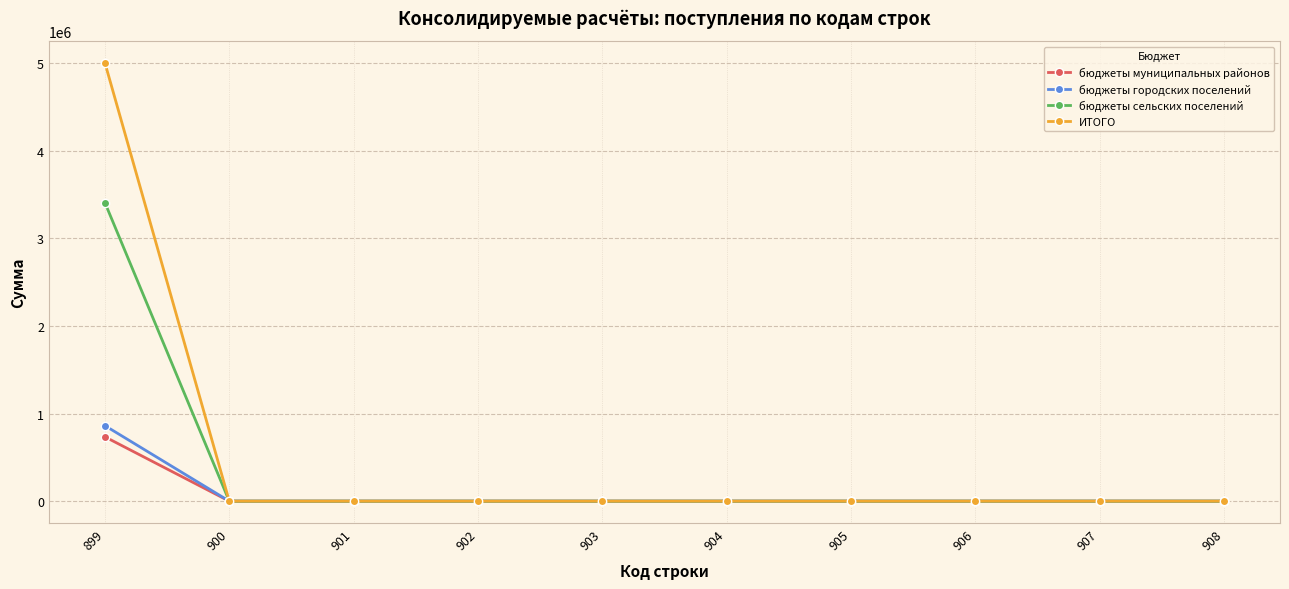

At which category does the chart reach its peak across all series?

899